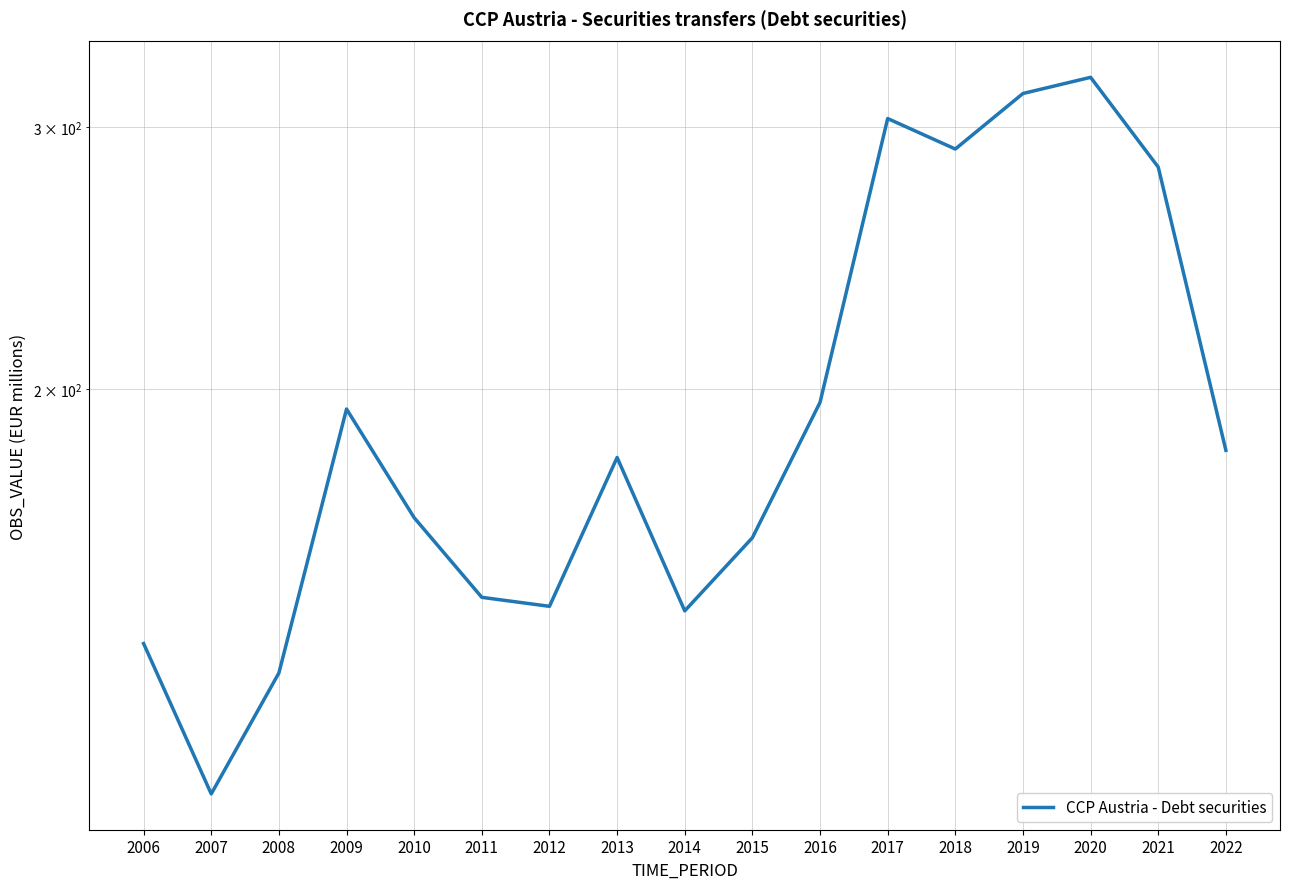

Count the number of values greater than 180.

8